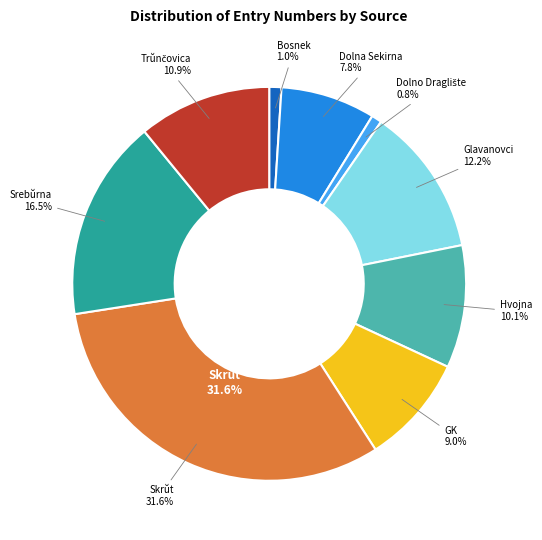

Do Skrŭt b-173 and Glavanovci a-80 together represent more than half of the pie?

No